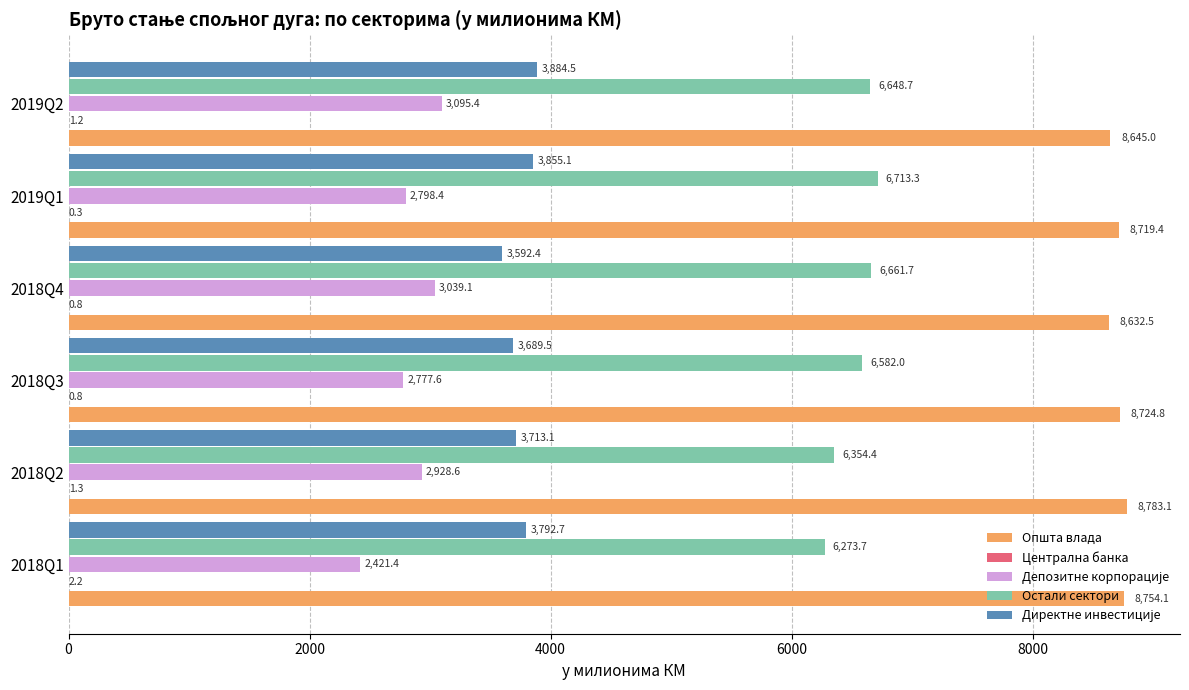

At which category is the sum across all series the highest?

2019Q2